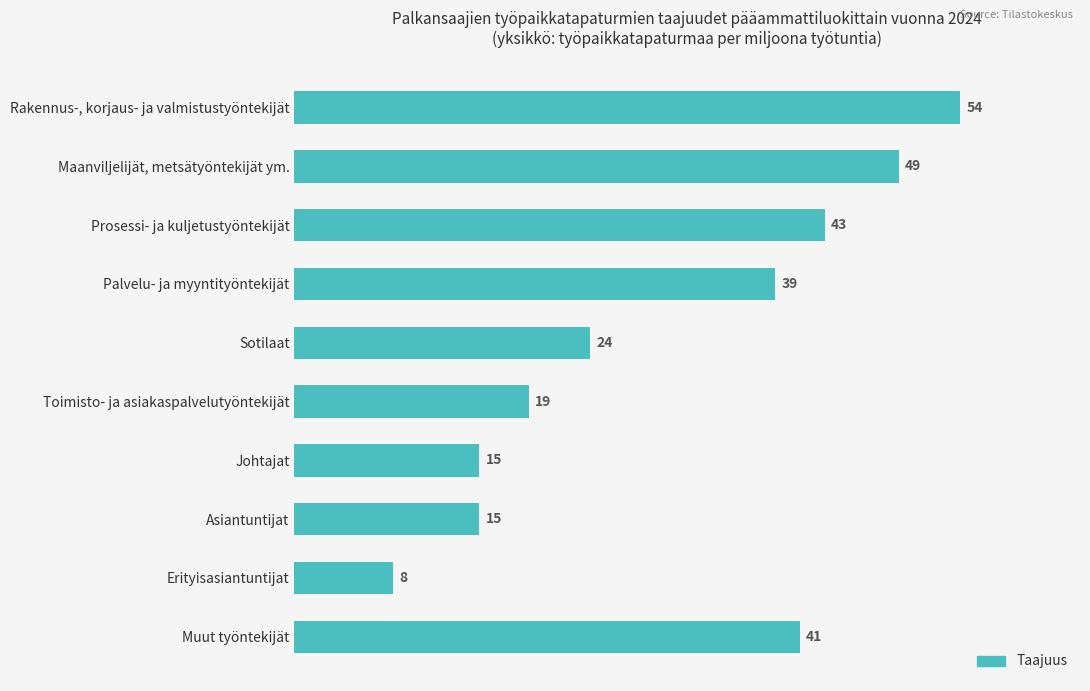

How many values are below 39?

5